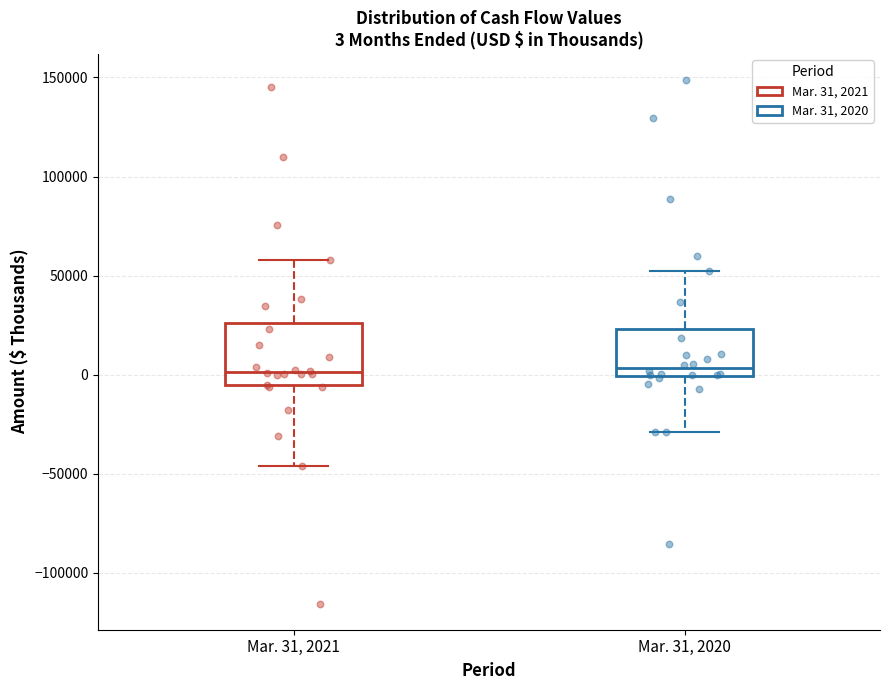

Comparing the boxes themselves (not the whiskers), which one is the tallest?

Mar. 31, 2021